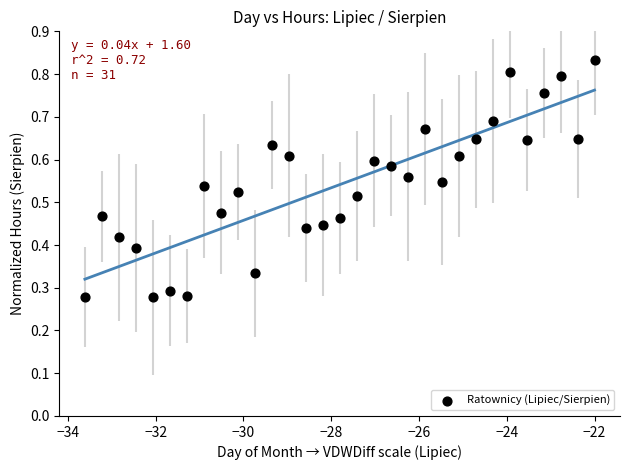

What is the range of X values (max minus min)?

11.6